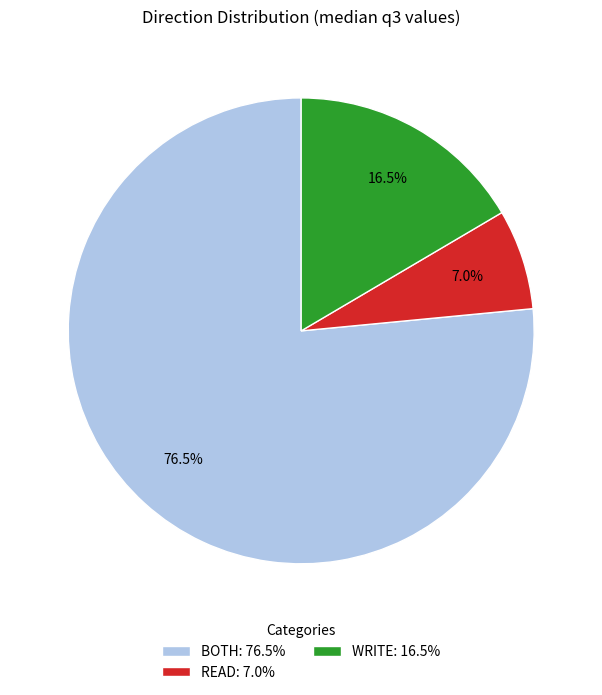

Rank the categories by value from highest to lowest.

BOTH: 76.5%, WRITE: 16.5%, READ: 7.0%